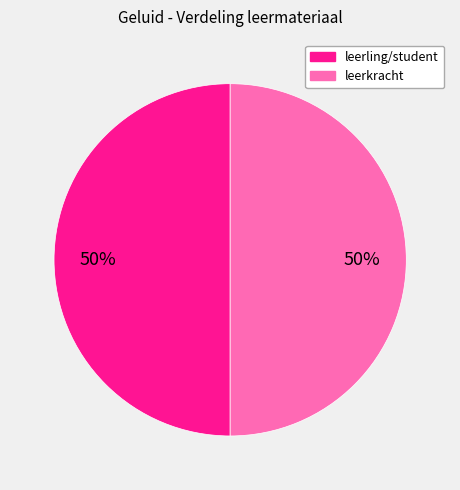

To the nearest percent, what is the average slice percentage?

50%